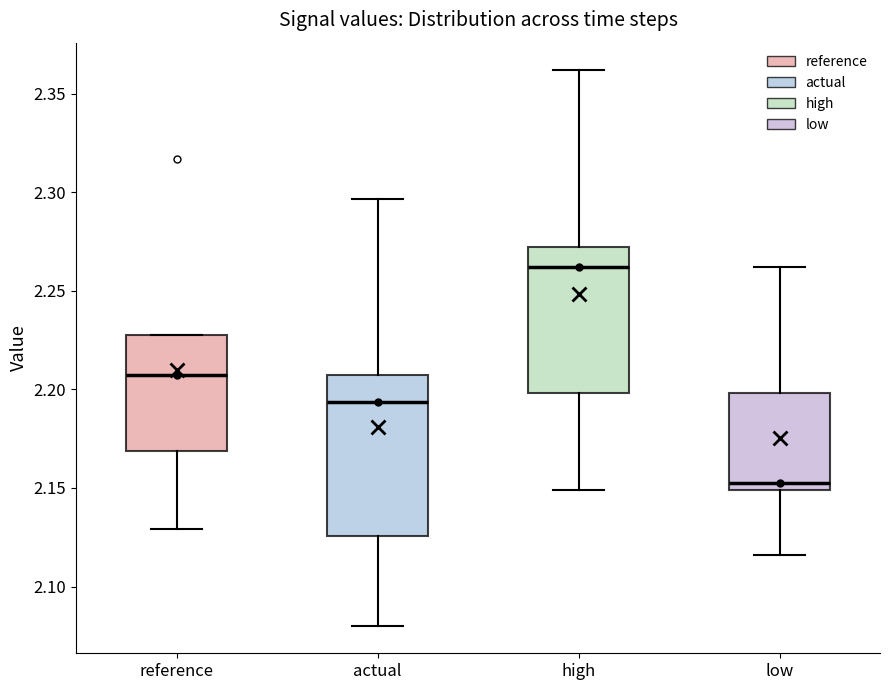

Which box has the highest median line?

high